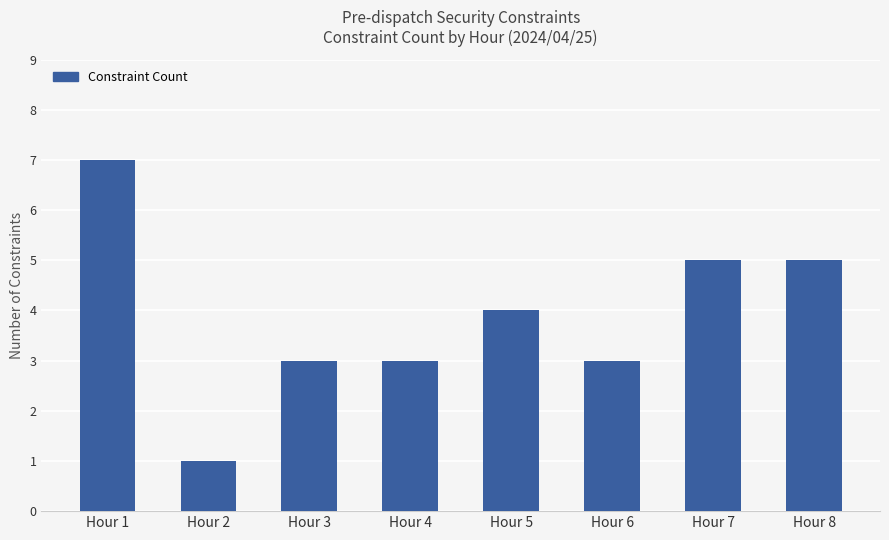

What is the average value?

4